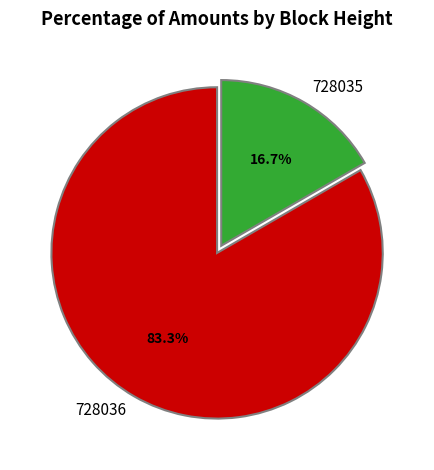

Does 728035 account for over 50% of the chart?

No